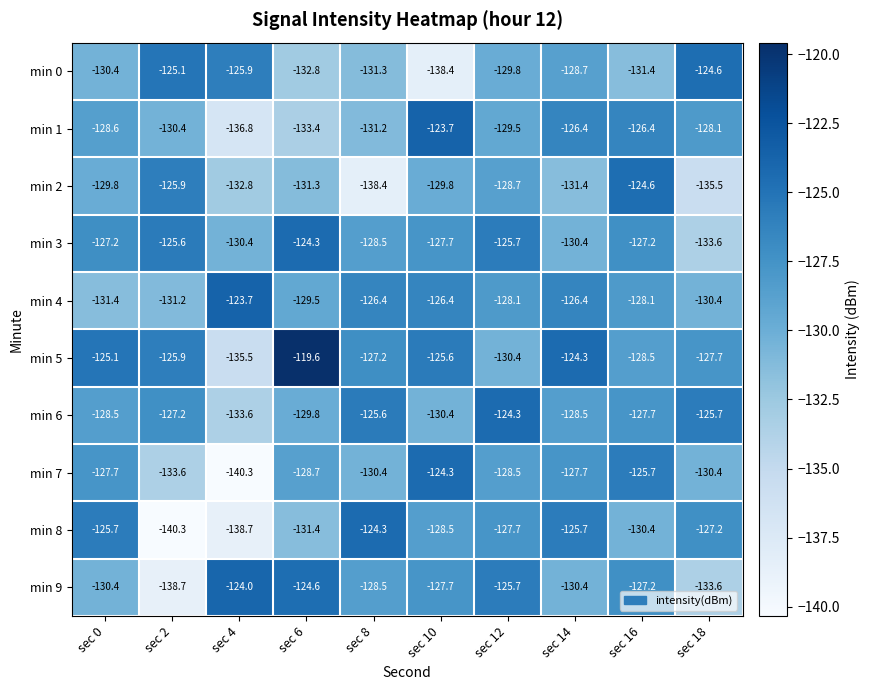

What is the difference between the highest and lowest values at sec 8?

14.1